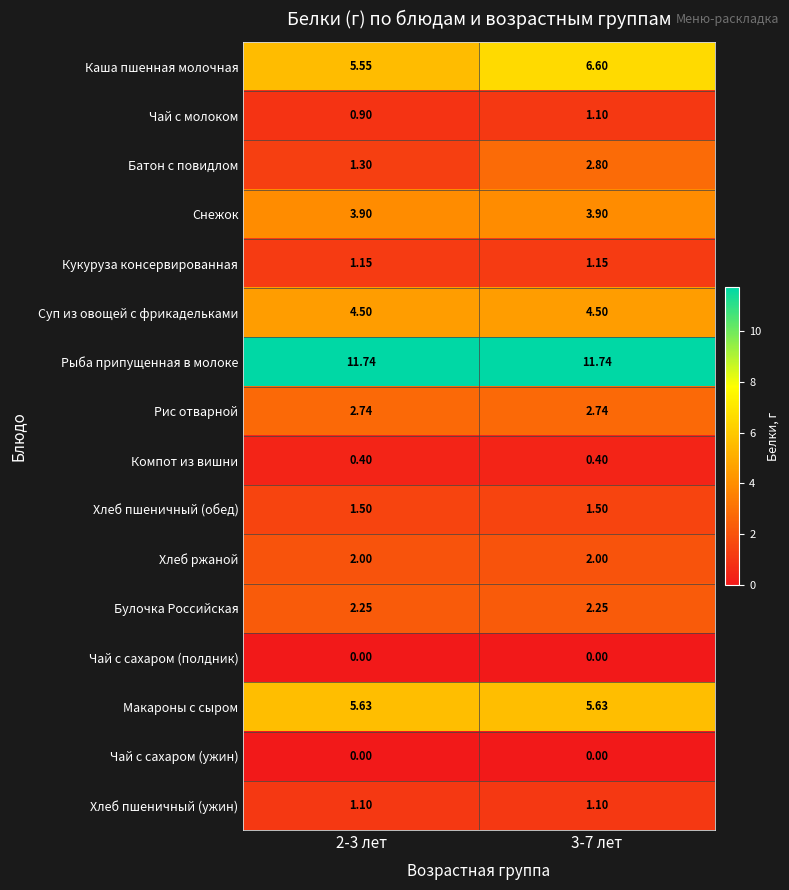

Is the value of Чай с сахаром (ужин) at 2-3 лет greater than the value of Рис отварной at 3-7 лет?

No